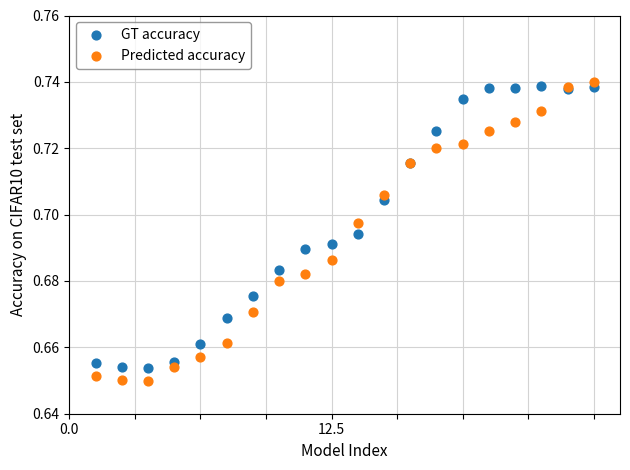

What are all the series names shown in the legend?

GT accuracy, Predicted accuracy